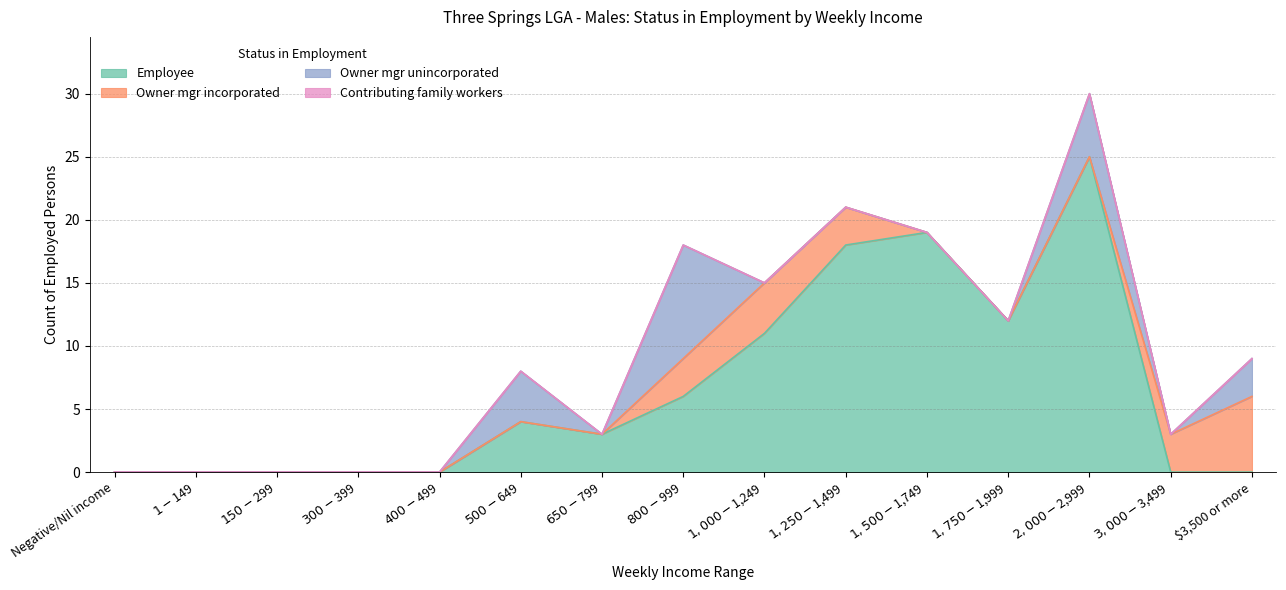

How many positive values does the Employee series have?

8